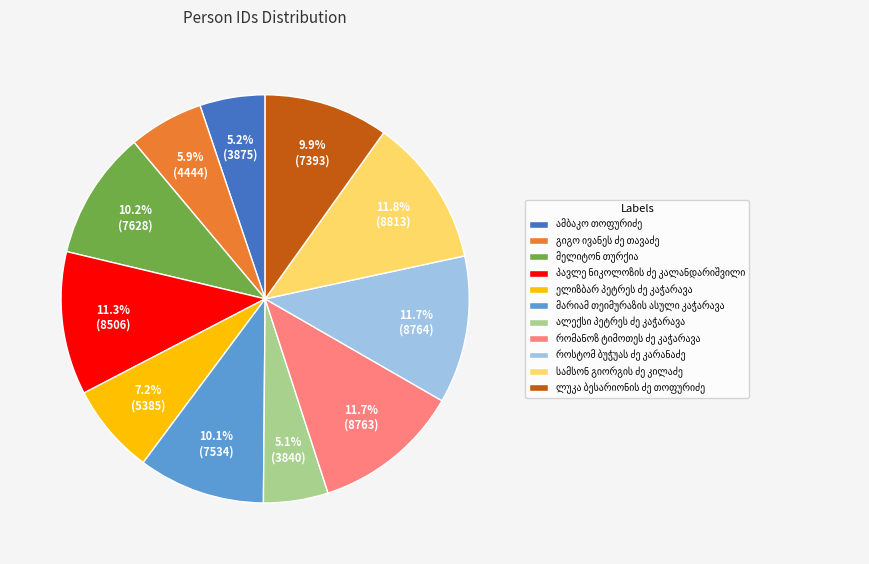

Is there a majority slice in this chart?

No